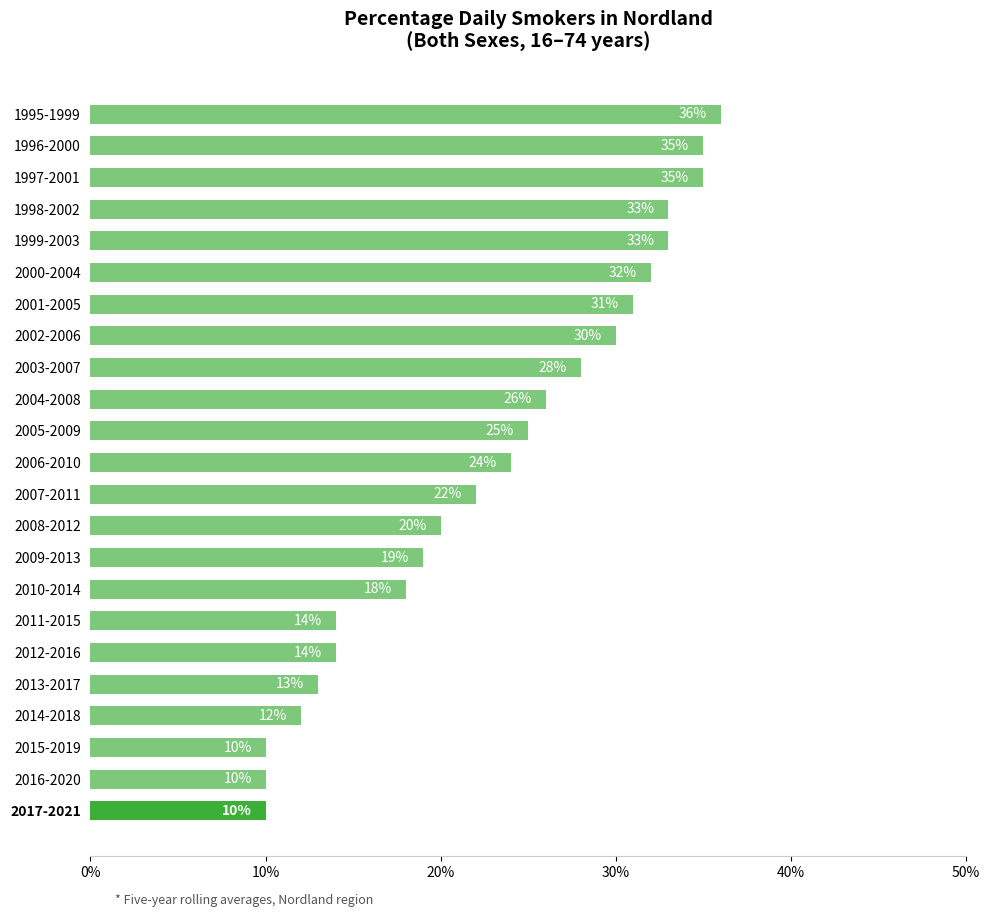

Is it true that the value at 2000-2004 is 10?

False